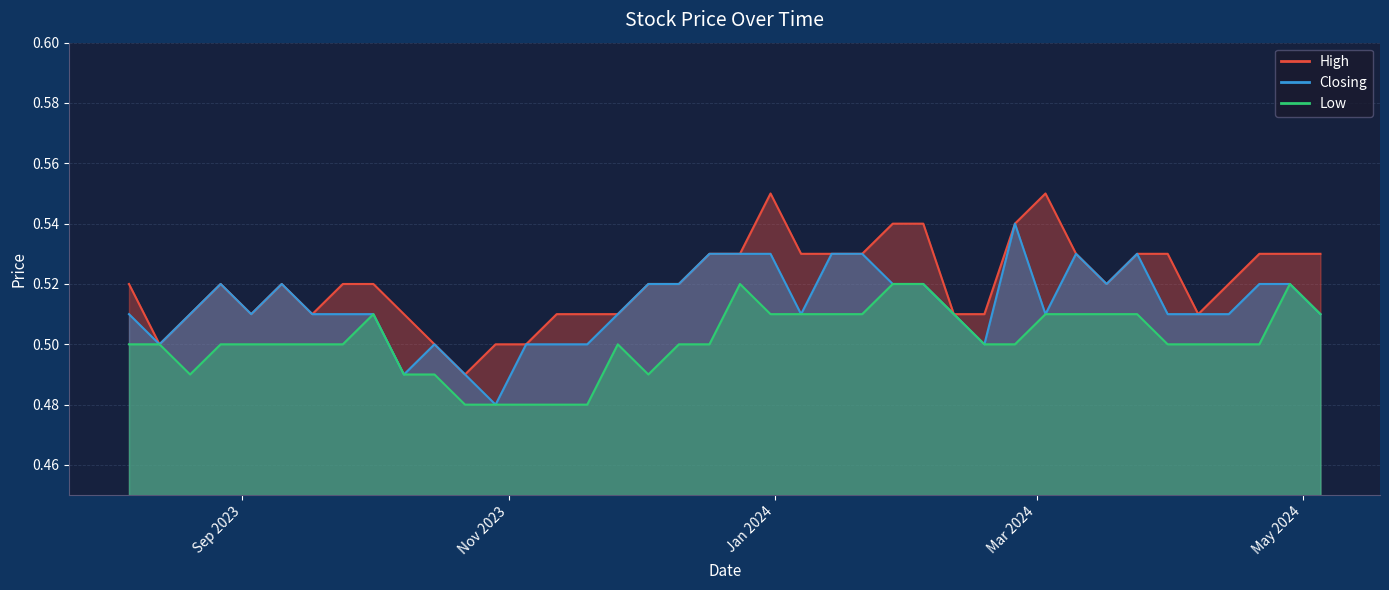

Reading right to left, extract all data points from this chart.

High: 06/08/2023=0.5	13/08/2023=0.5	20/08/2023=0.5	27/08/2023=0.5	03/09/2023=0.5	10/09/2023=0.5	17/09/2023=0.5	24/09/2023=0.5	01/10/2023=0.5	08/10/2023=0.5	15/10/2023=0.5	22/10/2023=0.5	29/10/2023=0.5	05/11/2023=0.5	12/11/2023=0.5	19/11/2023=0.5	26/11/2023=0.5	03/12/2023=0.5	10/12/2023=0.5	17/12/2023=0.5	24/12/2023=0.5	31/12/2023=0.6	07/01/2024=0.5	14/01/2024=0.5	21/01/2024=0.5	28/01/2024=0.5	04/02/2024=0.5	11/02/2024=0.5	18/02/2024=0.5	25/02/2024=0.5	03/03/2024=0.6	10/03/2024=0.5	17/03/2024=0.5	24/03/2024=0.5	31/03/2024=0.5	07/04/2024=0.5	14/04/2024=0.5	21/04/2024=0.5	28/04/2024=0.5	05/05/2024=0.5
Closing: 06/08/2023=0.5	13/08/2023=0.5	20/08/2023=0.5	27/08/2023=0.5	03/09/2023=0.5	10/09/2023=0.5	17/09/2023=0.5	24/09/2023=0.5	01/10/2023=0.5	08/10/2023=0.5	15/10/2023=0.5	22/10/2023=0.5	29/10/2023=0.5	05/11/2023=0.5	12/11/2023=0.5	19/11/2023=0.5	26/11/2023=0.5	03/12/2023=0.5	10/12/2023=0.5	17/12/2023=0.5	24/12/2023=0.5	31/12/2023=0.5	07/01/2024=0.5	14/01/2024=0.5	21/01/2024=0.5	28/01/2024=0.5	04/02/2024=0.5	11/02/2024=0.5	18/02/2024=0.5	25/02/2024=0.5	03/03/2024=0.5	10/03/2024=0.5	17/03/2024=0.5	24/03/2024=0.5	31/03/2024=0.5	07/04/2024=0.5	14/04/2024=0.5	21/04/2024=0.5	28/04/2024=0.5	05/05/2024=0.5
Low: 06/08/2023=0.5	13/08/2023=0.5	20/08/2023=0.5	27/08/2023=0.5	03/09/2023=0.5	10/09/2023=0.5	17/09/2023=0.5	24/09/2023=0.5	01/10/2023=0.5	08/10/2023=0.5	15/10/2023=0.5	22/10/2023=0.5	29/10/2023=0.5	05/11/2023=0.5	12/11/2023=0.5	19/11/2023=0.5	26/11/2023=0.5	03/12/2023=0.5	10/12/2023=0.5	17/12/2023=0.5	24/12/2023=0.5	31/12/2023=0.5	07/01/2024=0.5	14/01/2024=0.5	21/01/2024=0.5	28/01/2024=0.5	04/02/2024=0.5	11/02/2024=0.5	18/02/2024=0.5	25/02/2024=0.5	03/03/2024=0.5	10/03/2024=0.5	17/03/2024=0.5	24/03/2024=0.5	31/03/2024=0.5	07/04/2024=0.5	14/04/2024=0.5	21/04/2024=0.5	28/04/2024=0.5	05/05/2024=0.5